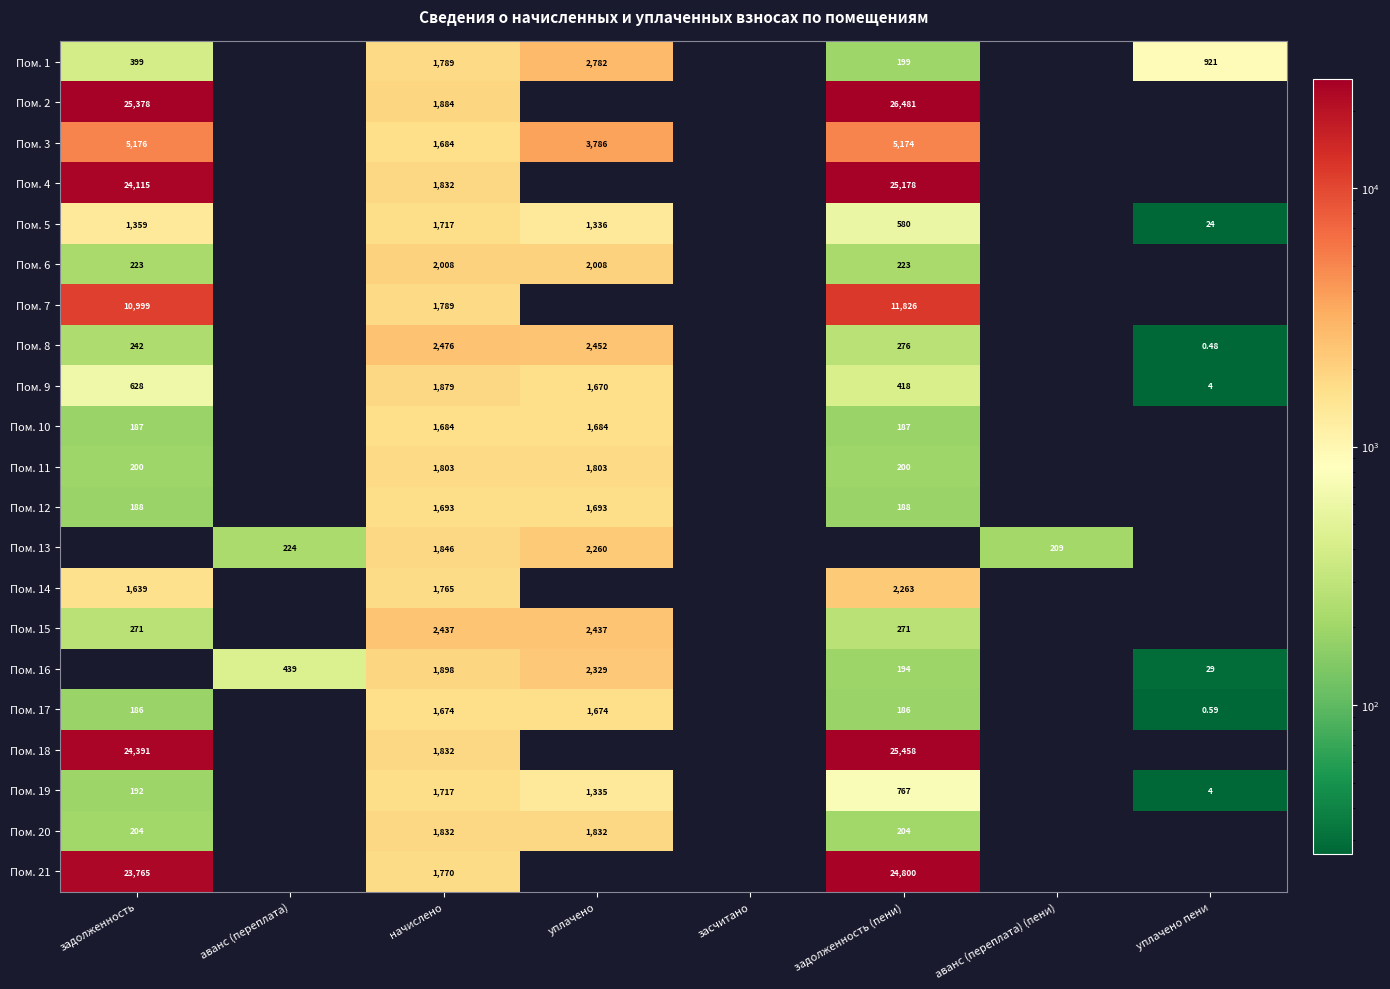

At уплачено пени, list the series in order from largest to smallest.

Пом. 1, Пом. 16, Пом. 5, Пом. 19, Пом. 9, Пом. 17, Пом. 8, Пом. 2, Пом. 3, Пом. 4, Пом. 6, Пом. 7, Пом. 10, Пом. 11, Пом. 12, Пом. 13, Пом. 14, Пом. 15, Пом. 18, Пом. 20, Пом. 21